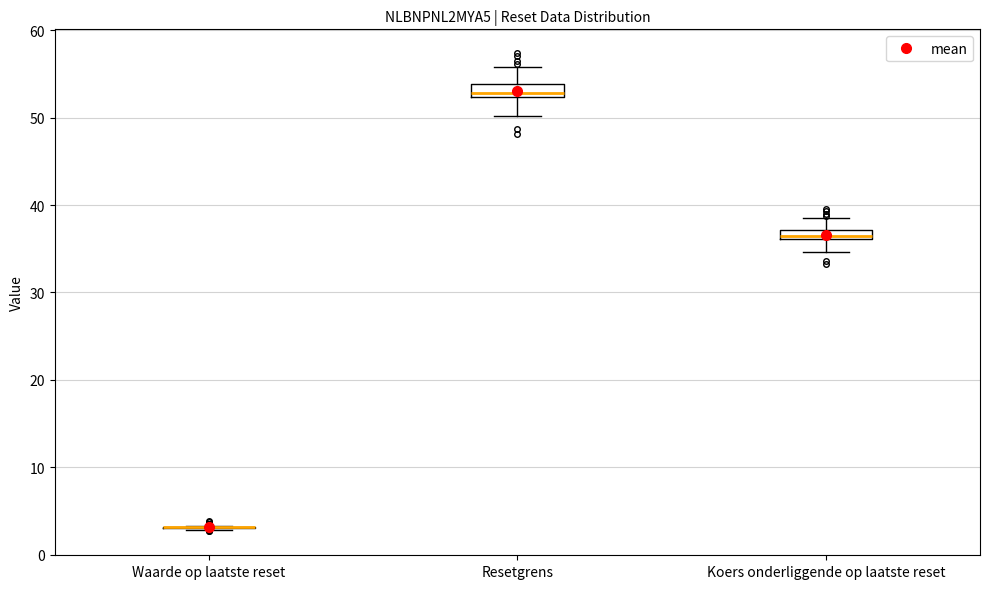

Where does the upper whisker of the box for Koers onderliggende op laatste reset end on the y-axis? The values are not printed on the chart, so give them approximately, as read against the axis.

38